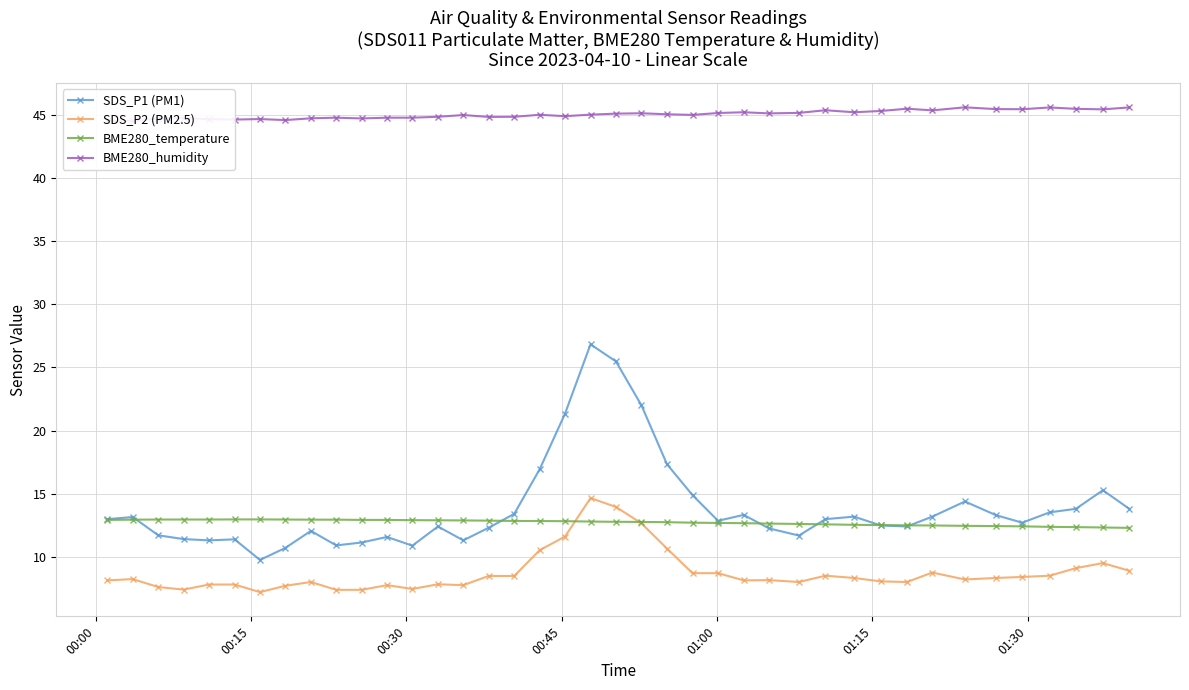

What is the minimum value for BME280_temperature?

12.3